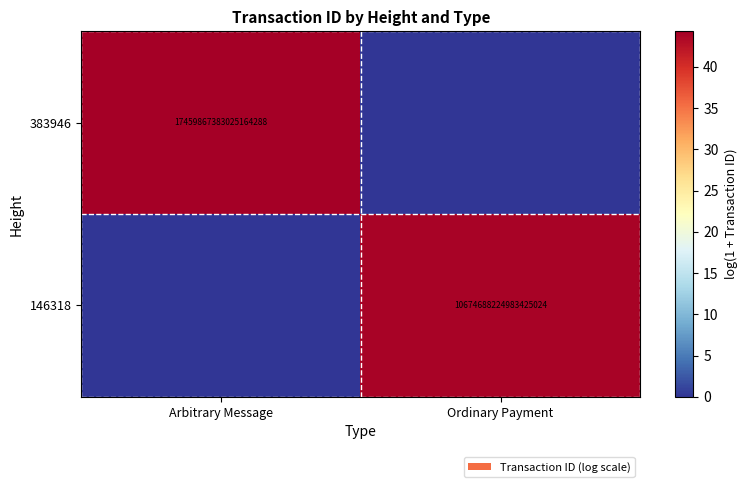

Is it true that 146318 equals 10674688224983425024 at Ordinary Payment?

True